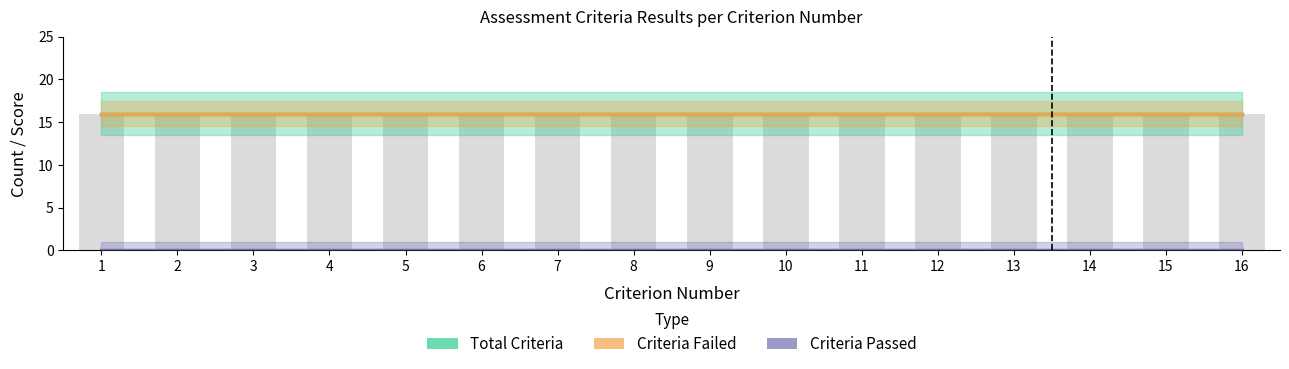

Reading right to left, extract all data points from this chart.

Total Criteria: 16	16	16	16	16	16	16	16	16	16	16	16	16	16	16	16
Criteria Failed: 16	16	16	16	16	16	16	16	16	16	16	16	16	16	16	16
Criteria Passed: 0	0	0	0	0	0	0	0	0	0	0	0	0	0	0	0